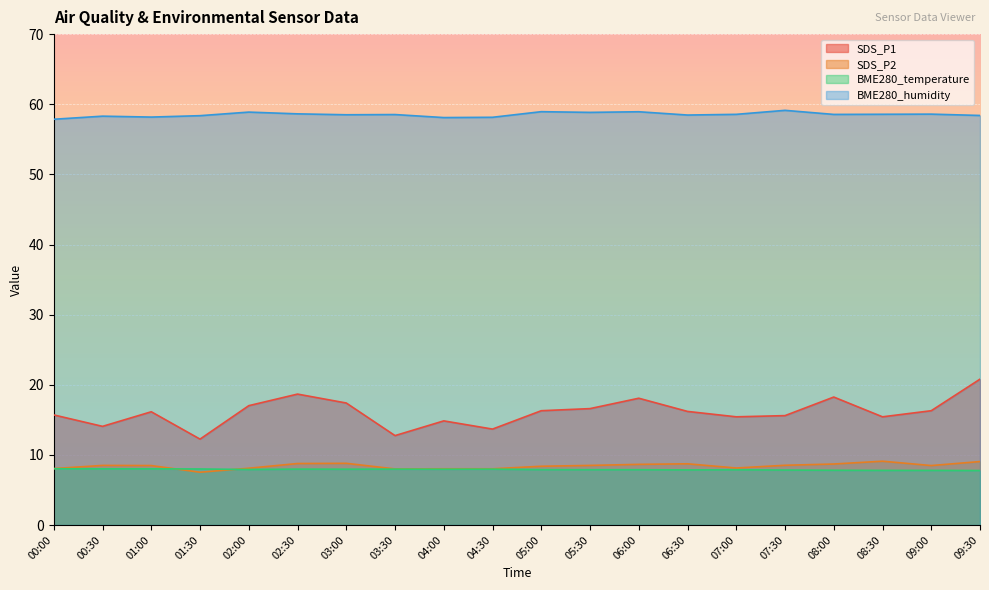

Read the BME280_humidity value at 05:30.

58.8